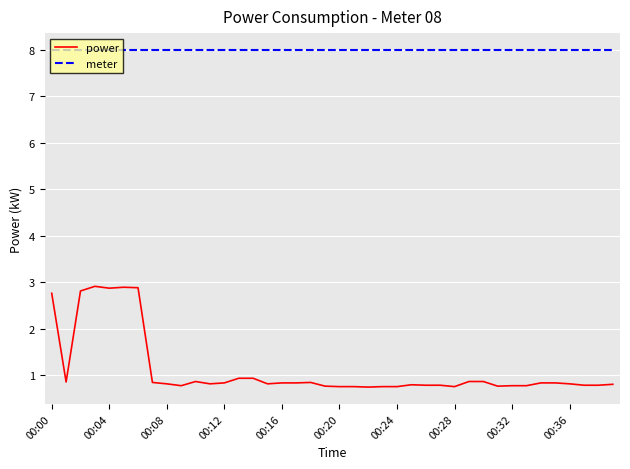

What is the greatest value displayed?

8.0